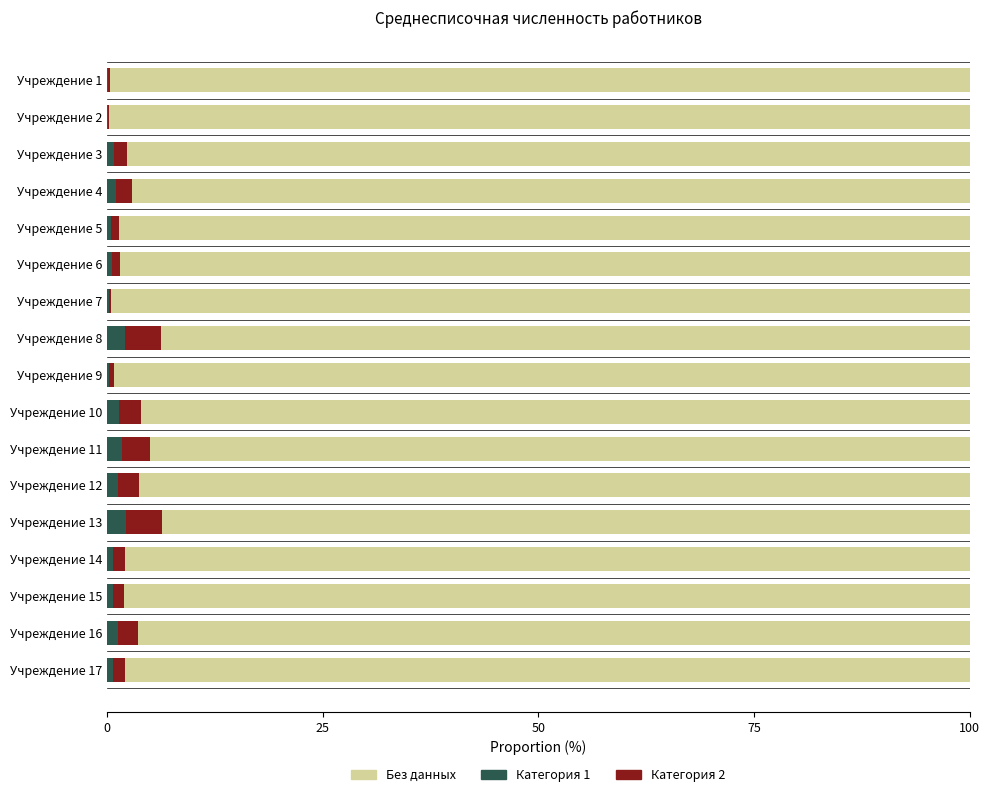

The Категория 1 series shows 2.1 at Учреждение 8. True or false?

True